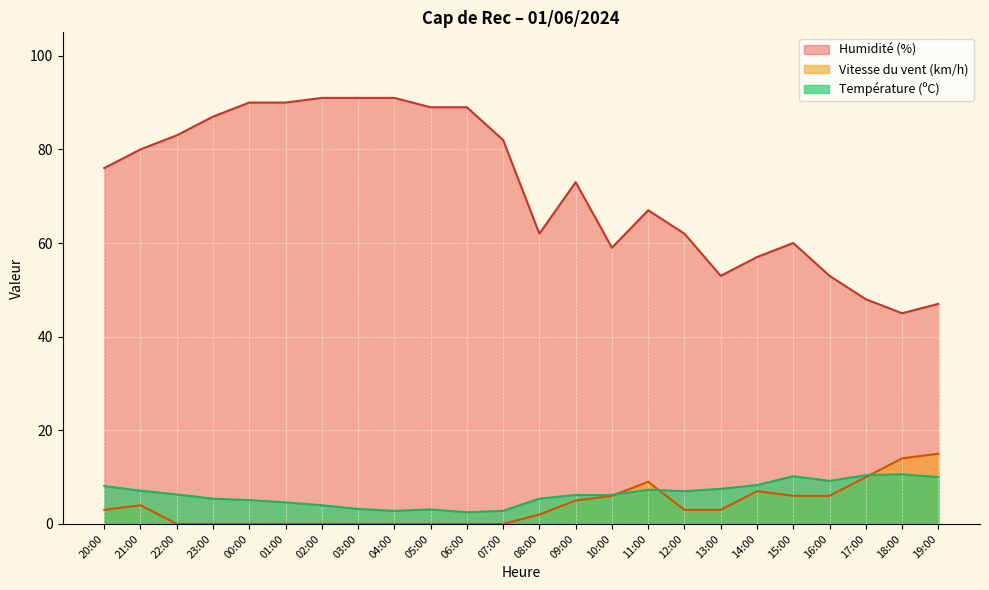

What is the label of the 5th point from the right?

15:00